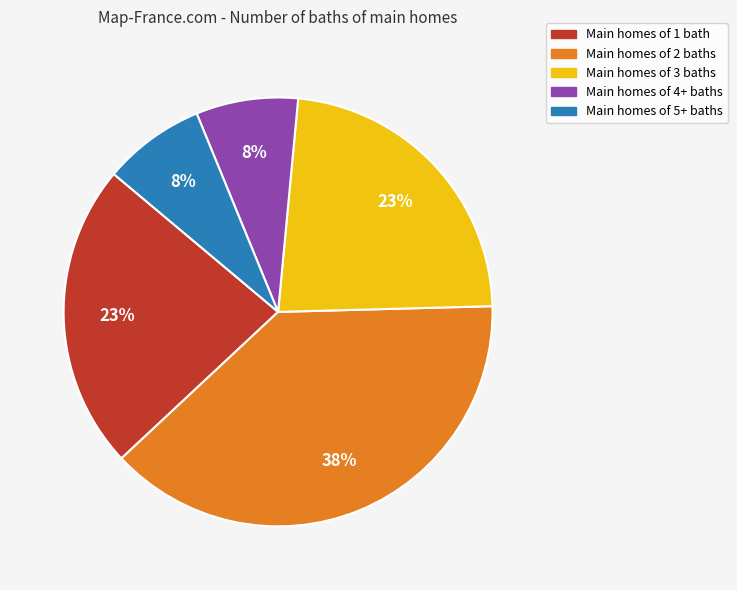

What is the largest slice in the pie chart?

Main homes of 2 baths